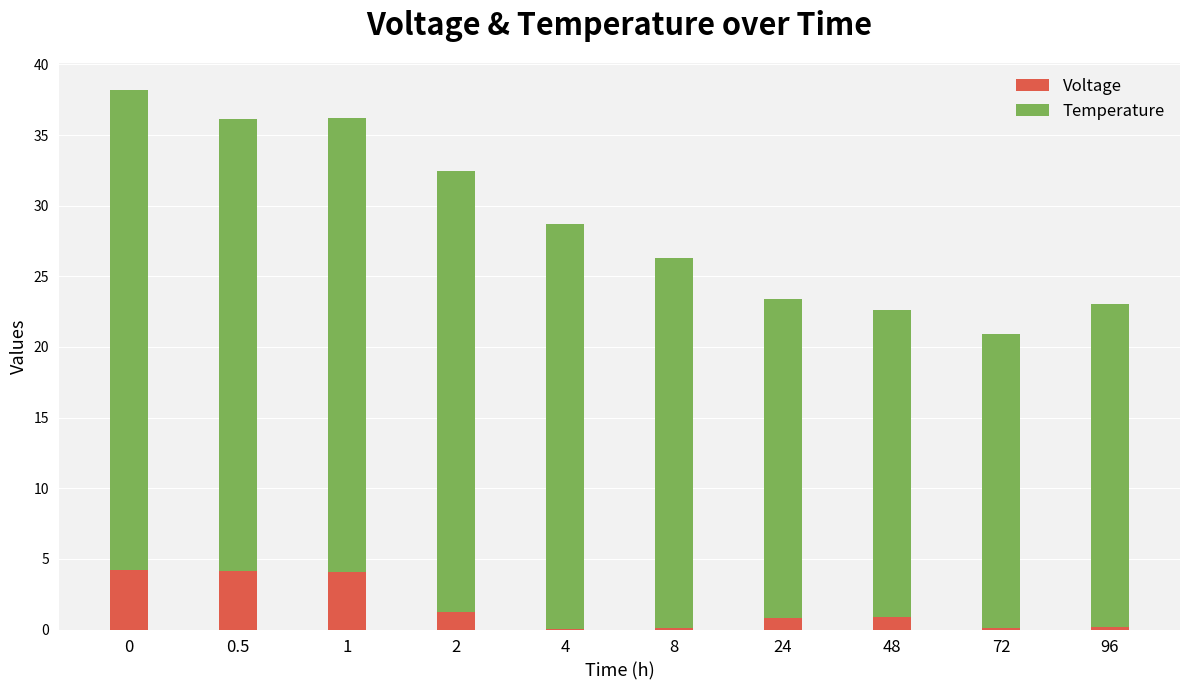

Is it true that Voltage equals 6.0 at 1?

False